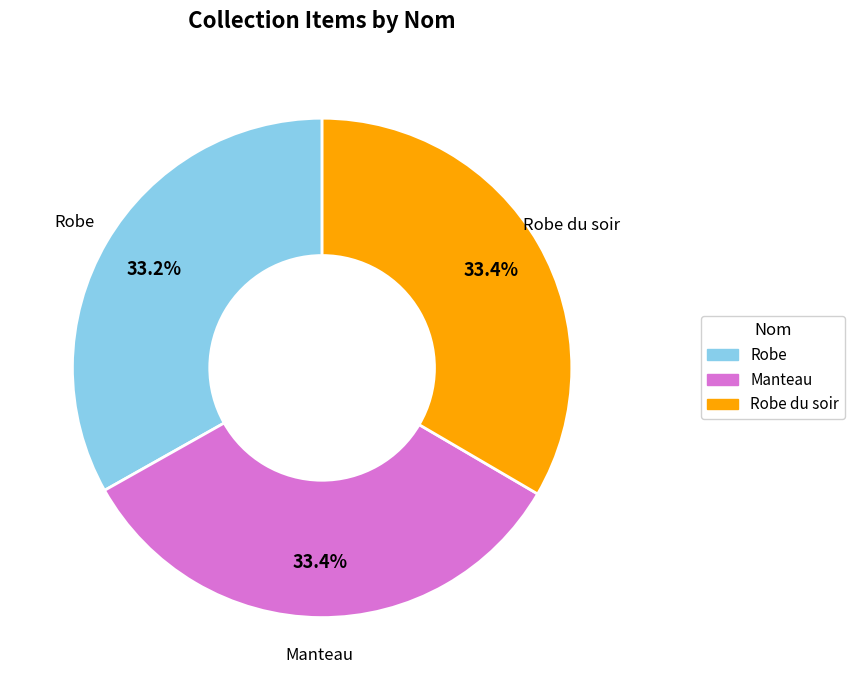

Does any single category account for the majority?

No